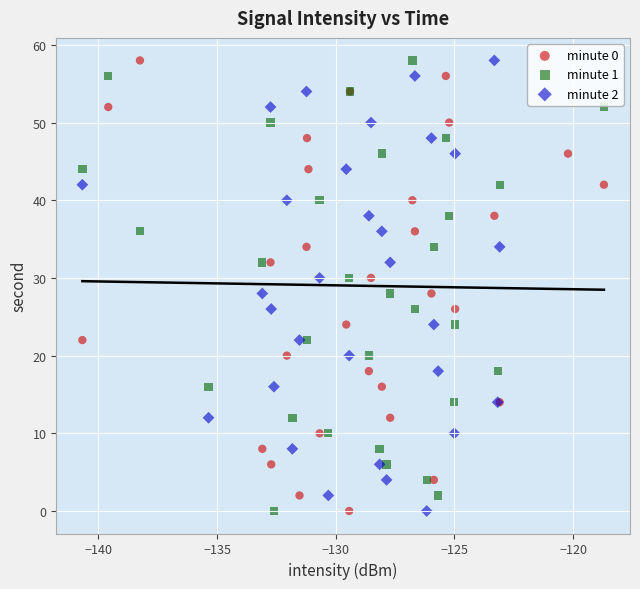

What are all the series names shown in the legend?

minute 0, minute 1, minute 2